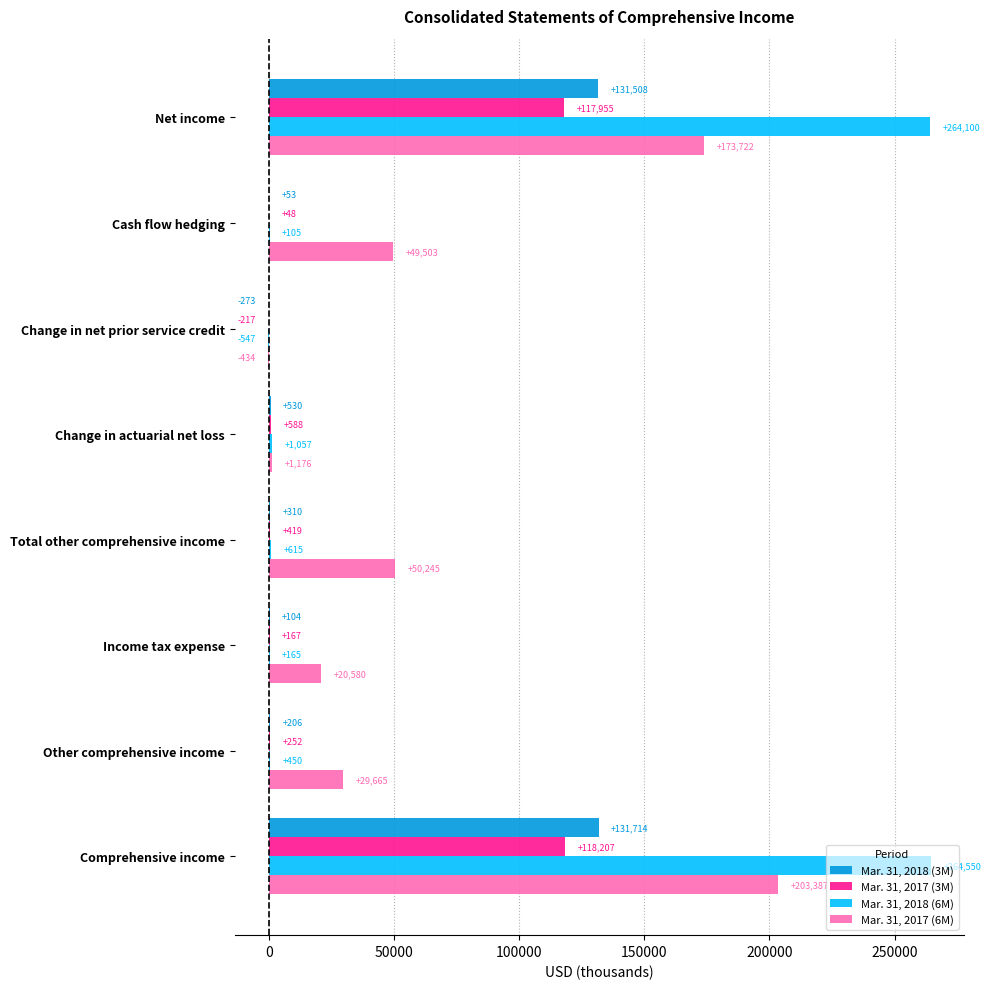

Which series has the largest total across all categories?

Mar. 31, 2018 (6M)